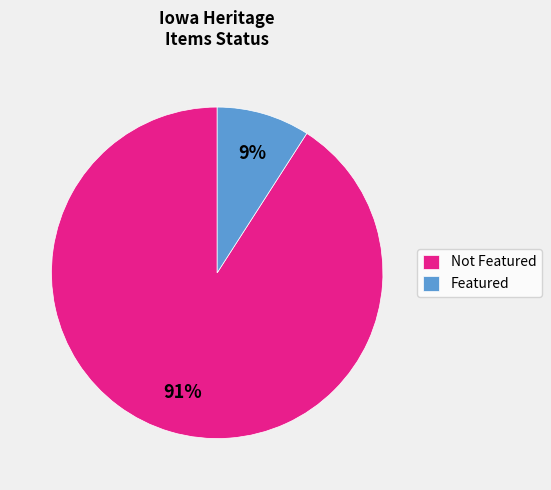

Rank the categories by value from lowest to highest.

Featured, Not Featured